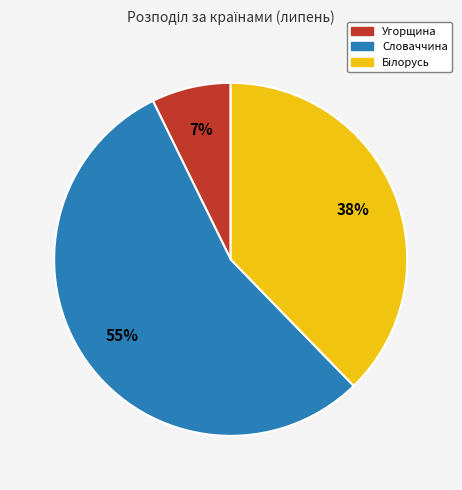

What is the largest slice in the pie chart?

Словаччина